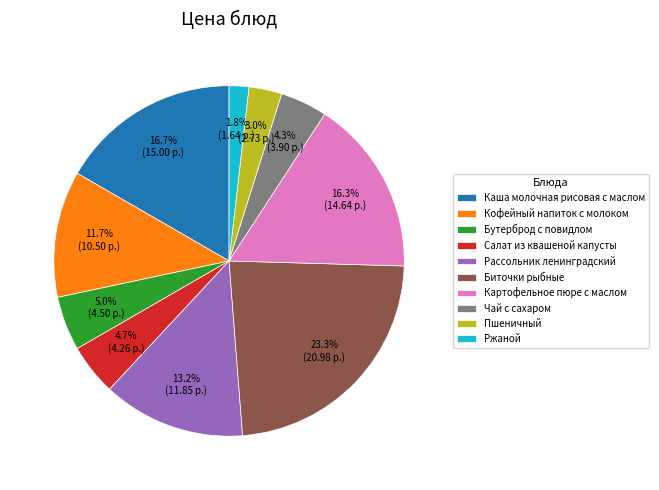

Count the number of slices in the pie.

10